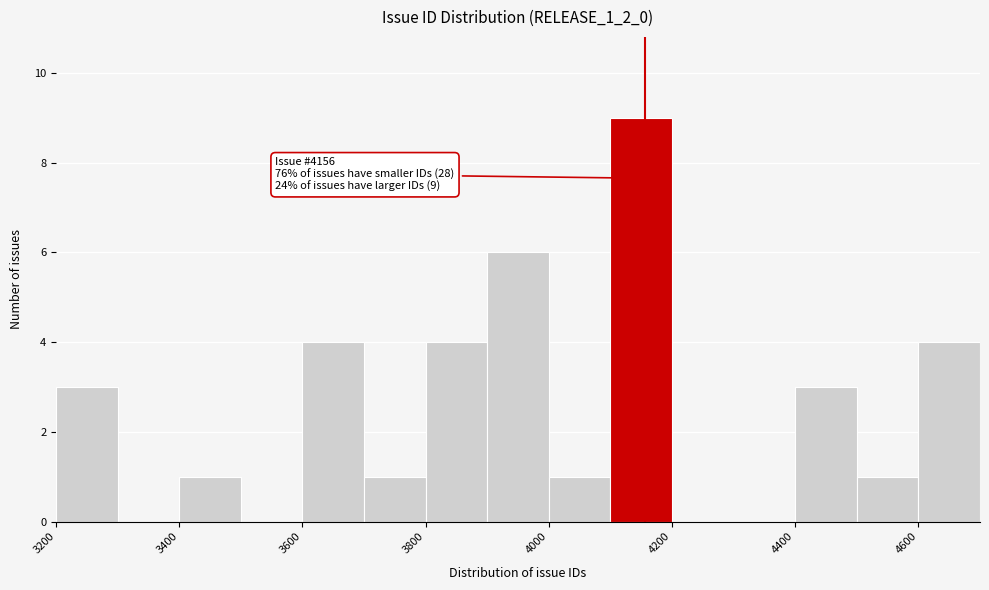

Over which range of the x-axis is the bar tallest?

4100 to 4200